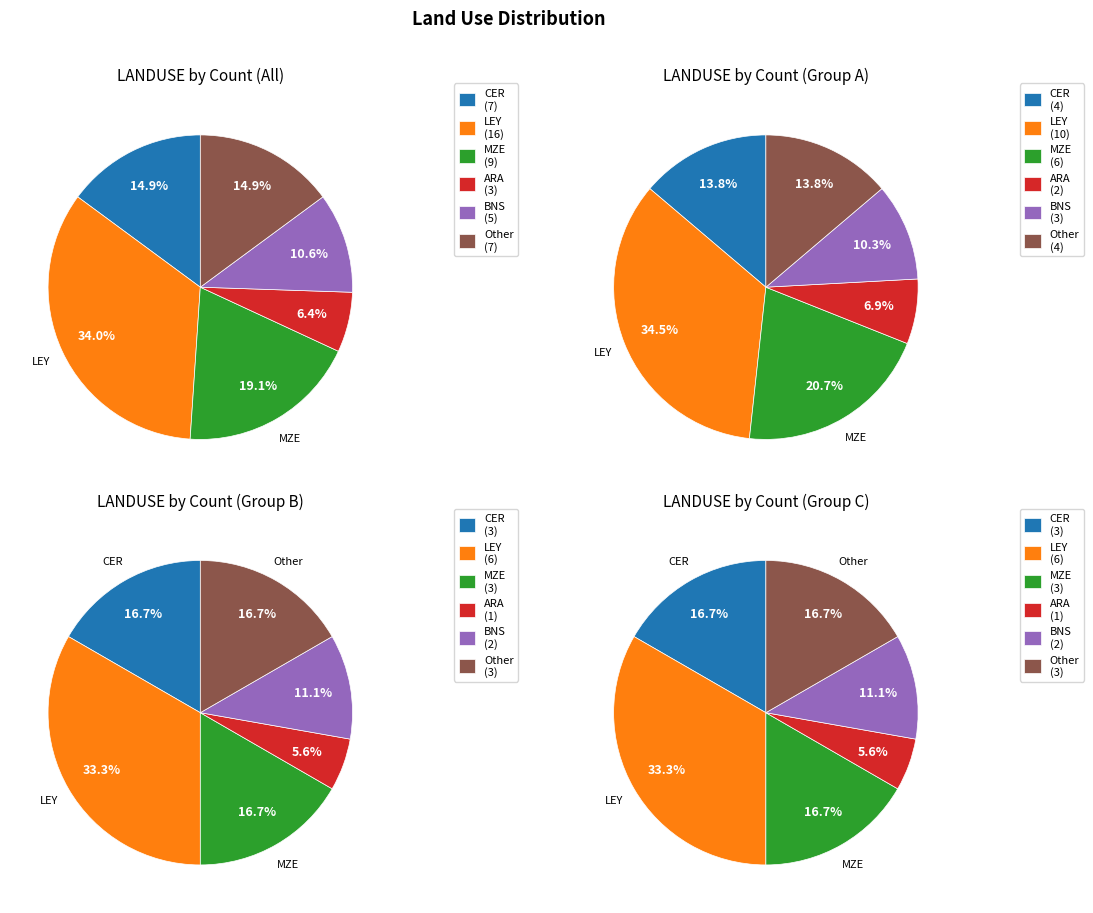

True or false: ARA accounts for 16% of the total.

False